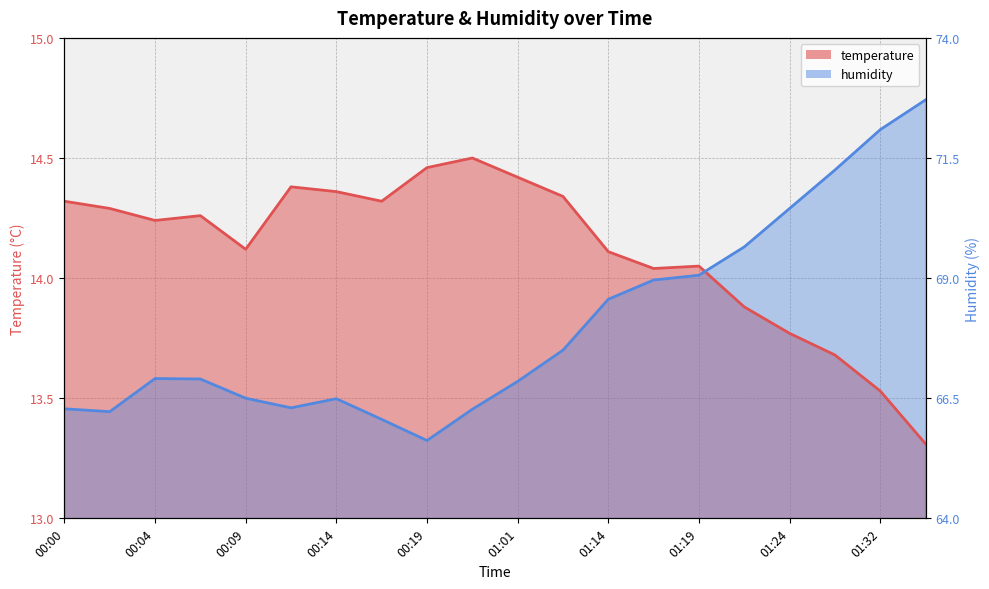

What position from the right is 01:16?

7